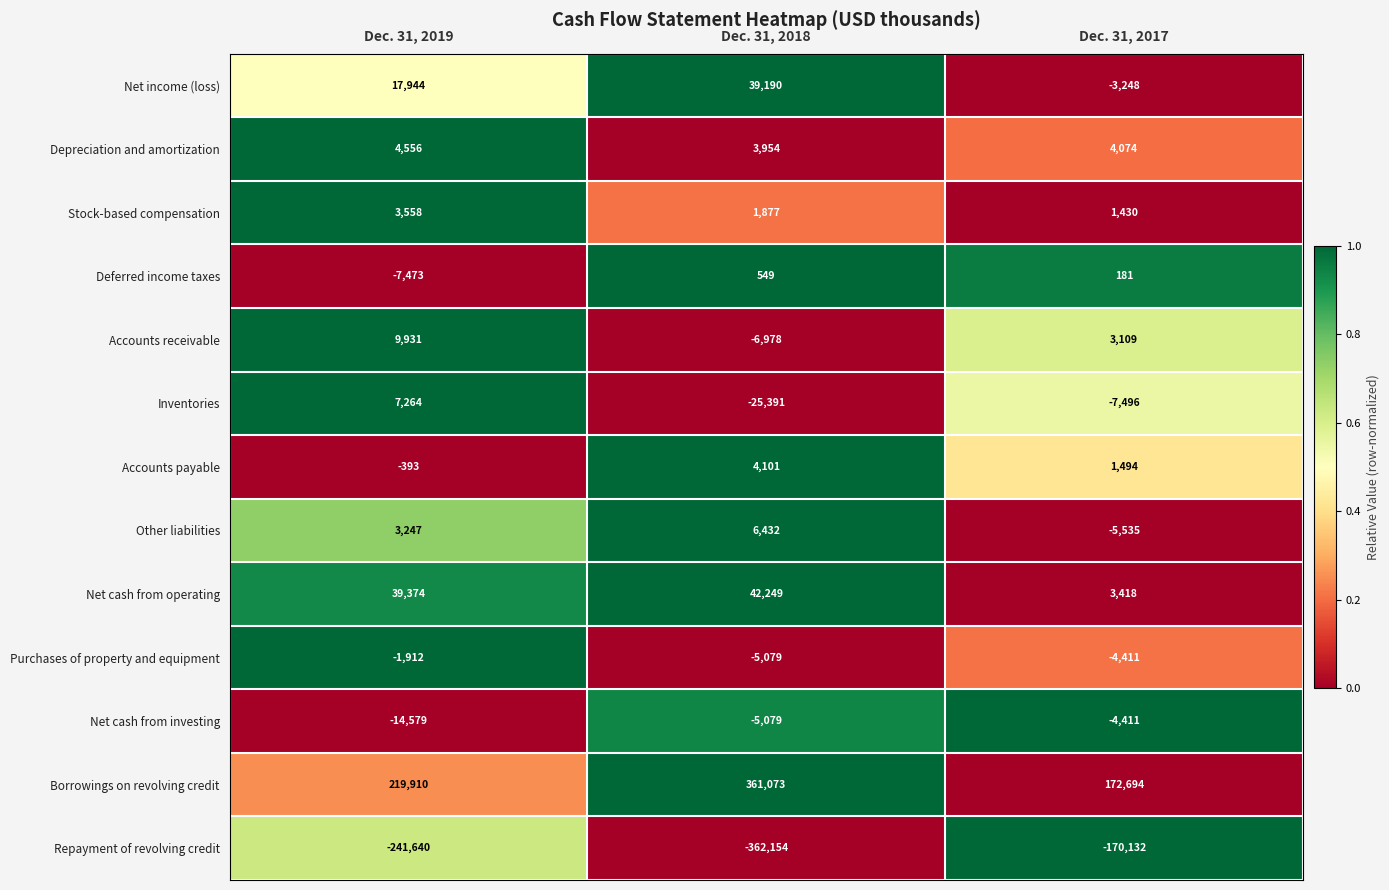

How many distinct data groups are displayed?

13